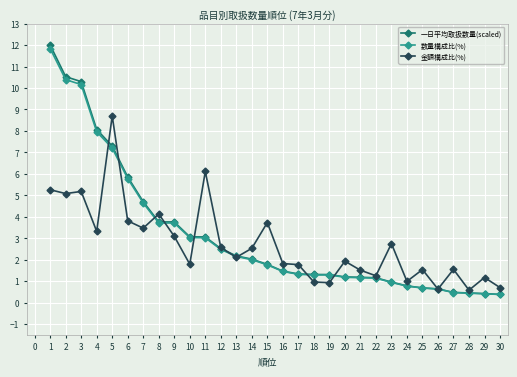

Is this an area chart (filled region under the line)?

No